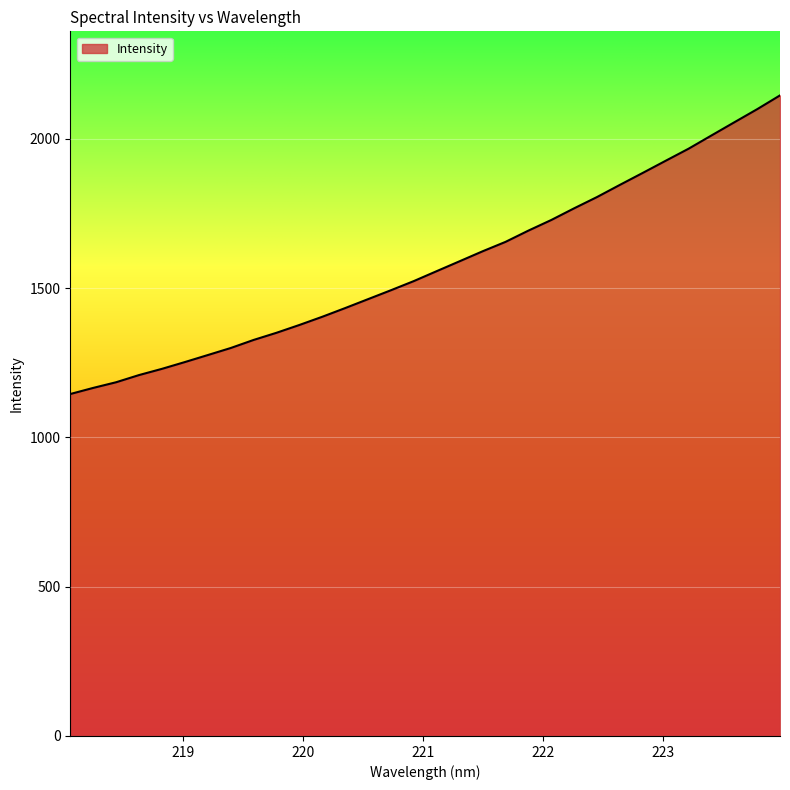

What is the difference between the maximum and minimum values?

1000.4